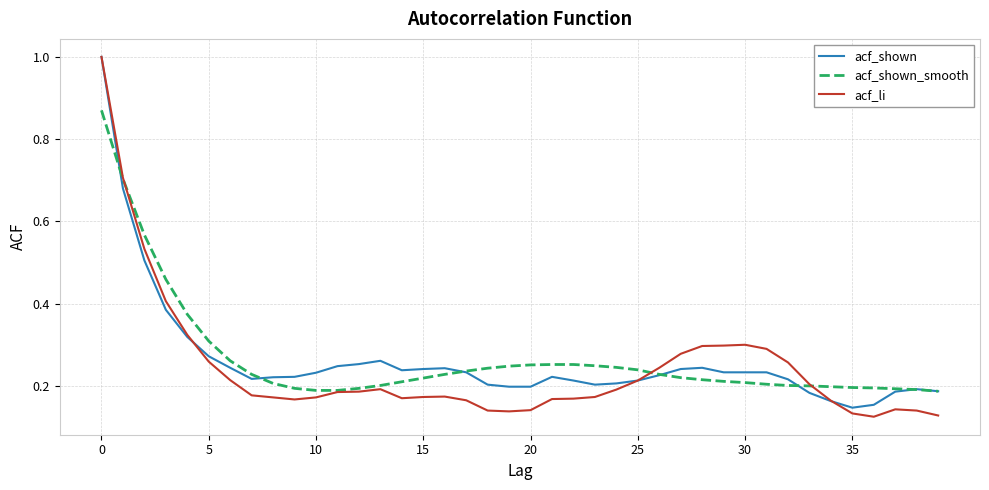

Which series has the widest spread of values?

acf_li